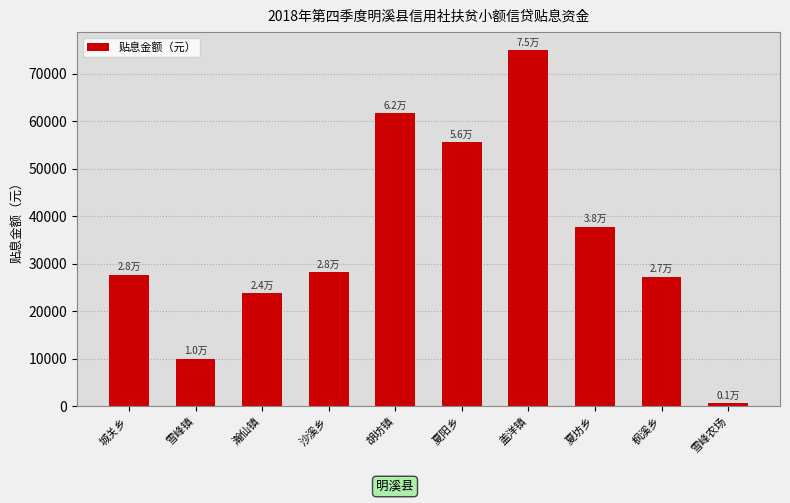

Which category has the highest value across all series?

盖洋镇